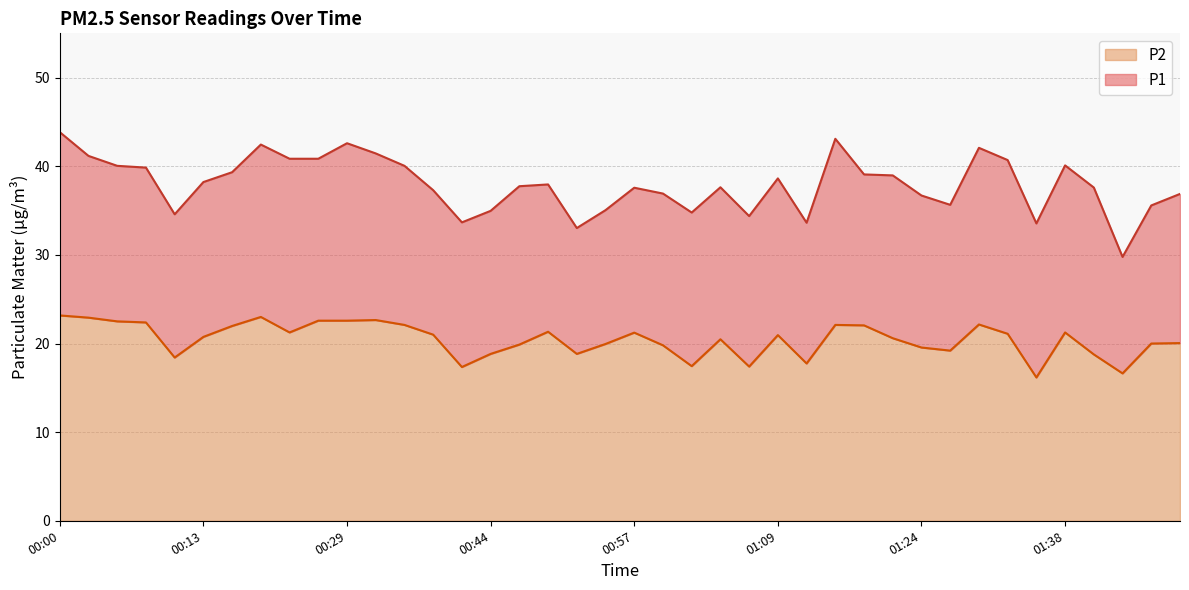

The P2 series shows 29.1 at 00:13. True or false?

False